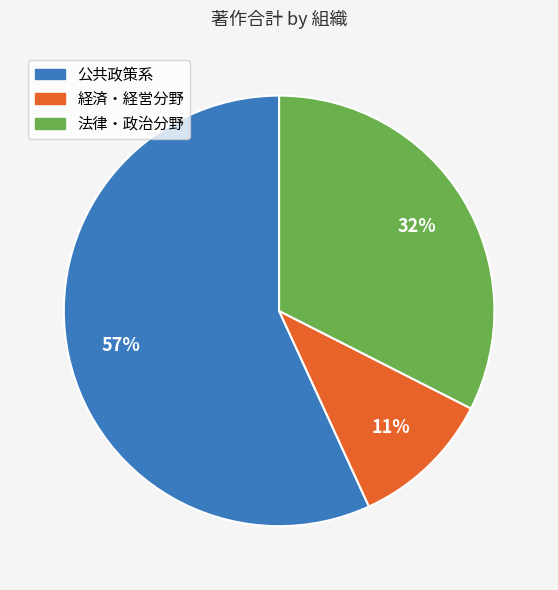

True or false: 経済・経営分野 accounts for 18% of the total.

False